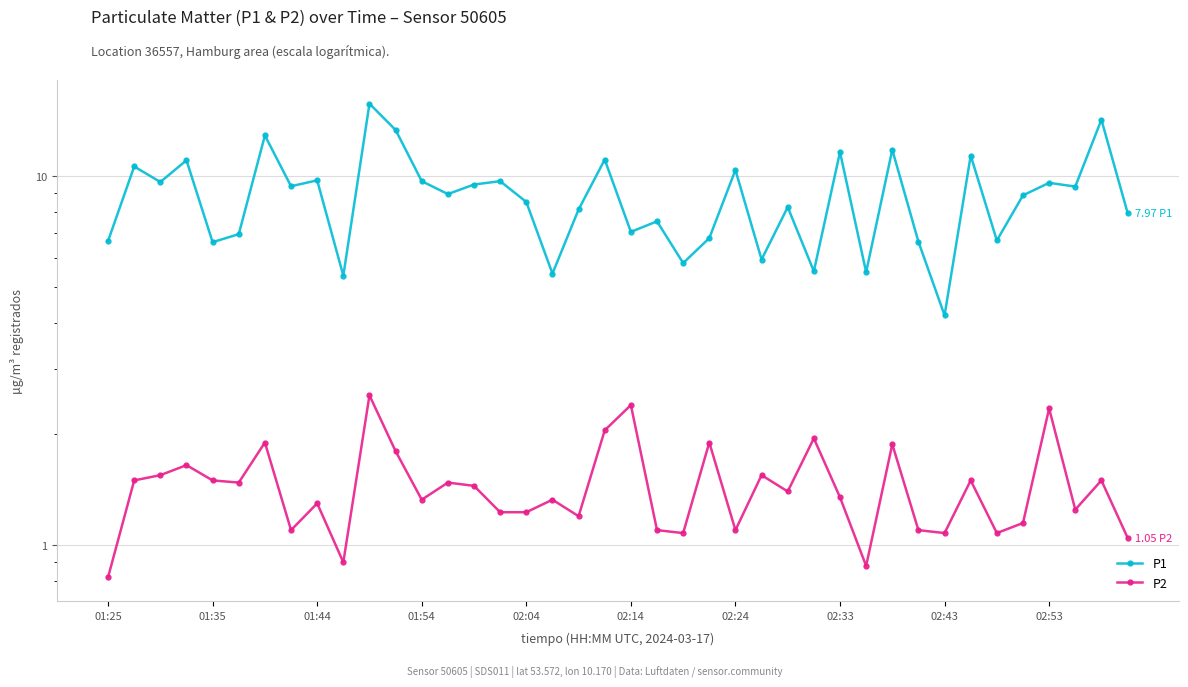

Reading left to right, list all the values displayed in this chart.

P1: 6.7	10.6	9.7	11.1	6.6	7.0	12.9	9.4	9.8	5.4	15.7	13.3	9.7	8.9	9.5	9.7	8.5	5.5	8.1	11.1	7.1	7.5	5.8	6.8	10.4	6.0	8.2	5.5	11.6	5.5	11.8	6.7	4.2	11.4	6.7	8.9	9.6	9.4	14.2	8.0
P2: 0.8	1.5	1.6	1.6	1.5	1.5	1.9	1.1	1.3	0.9	2.5	1.8	1.3	1.5	1.4	1.2	1.2	1.3	1.2	2.0	2.4	1.1	1.1	1.9	1.1	1.6	1.4	1.9	1.4	0.9	1.9	1.1	1.1	1.5	1.1	1.1	2.4	1.2	1.5	1.1